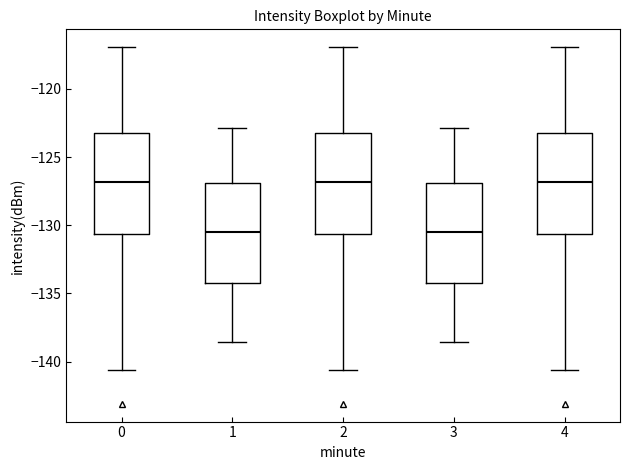

Reading left to right, transcribe this box plot: for each box, give where its median line is, the range the box spans, and where its two whiskers end, as read against the y-axis. The values are not printed on the chart, so give them approximately, as read against the axis.

0: median -127.0, box -130.5 to -123.0, whiskers -140.5 to -117.0
1: median -130.5, box -134.0 to -127.0, whiskers -138.5 to -123.0
2: median -127.0, box -130.5 to -123.0, whiskers -140.5 to -117.0
3: median -130.5, box -134.0 to -127.0, whiskers -138.5 to -123.0
4: median -127.0, box -130.5 to -123.0, whiskers -140.5 to -117.0